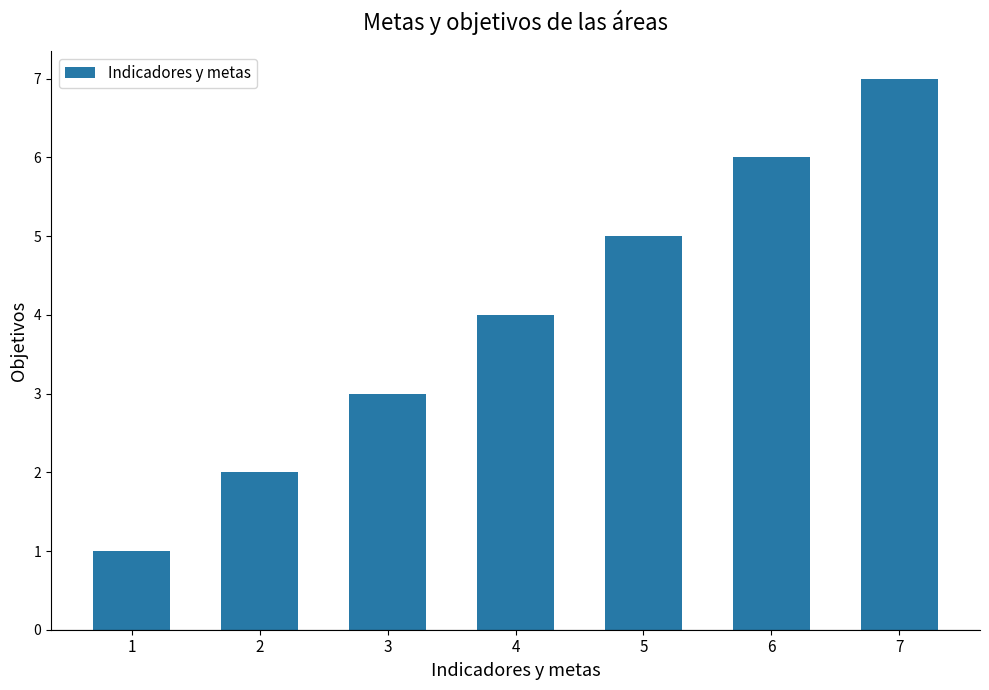

Which label corresponds to the largest value in the chart?

7